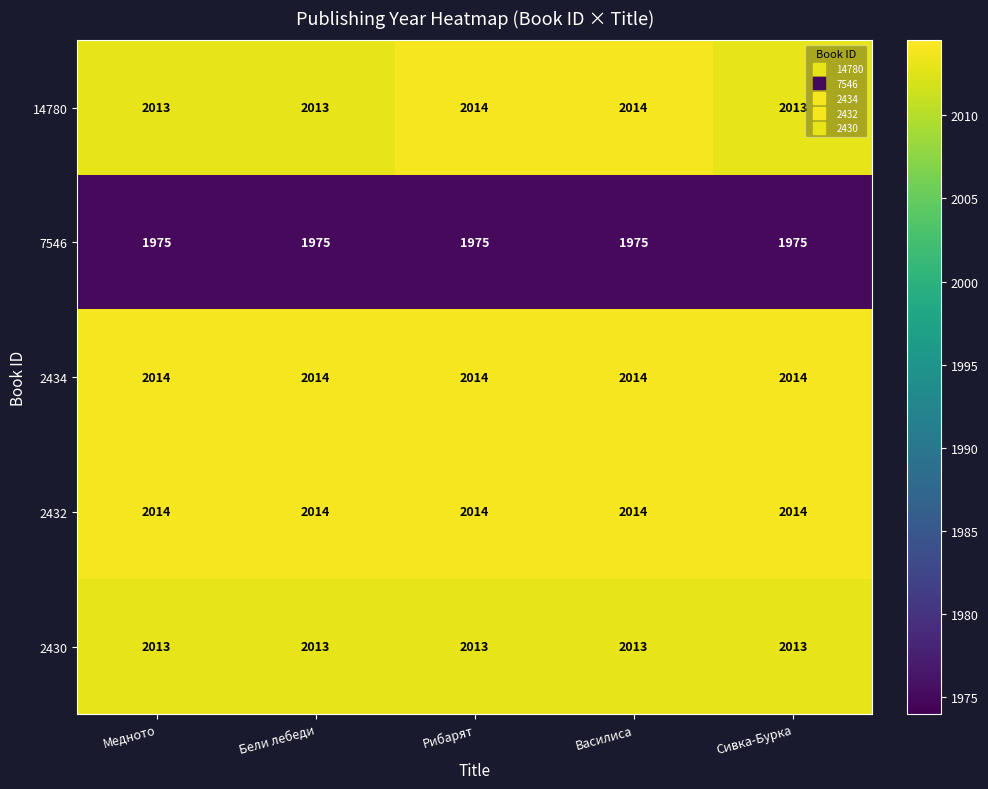

How many 14780 values are between 2013 and 2014?

5